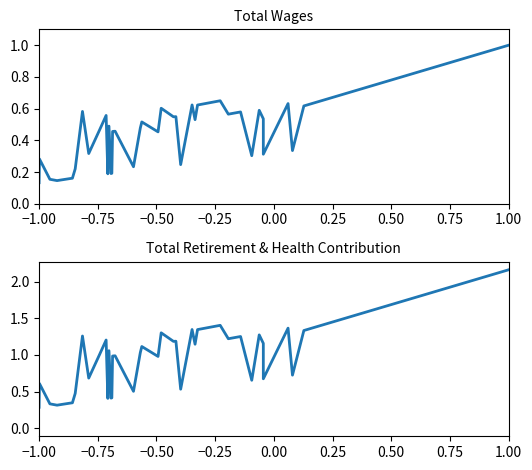

What is the maximum value for Total Retirement & Health Contribution?

2.2